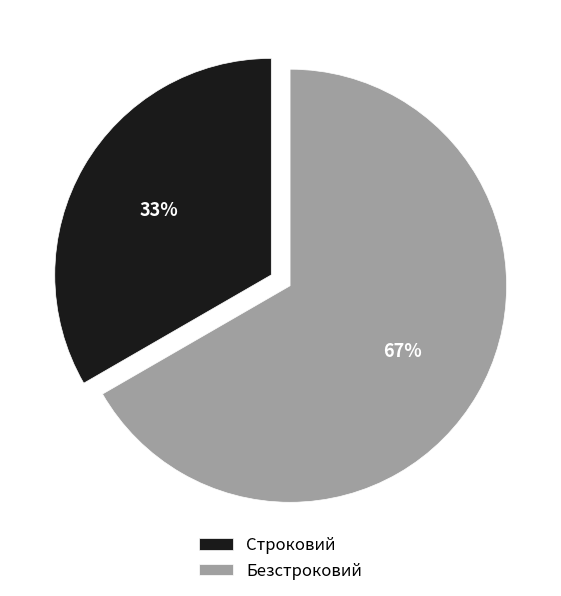

To the nearest percent, what is the combined percentage of Безстроковий and Строковий?

100%